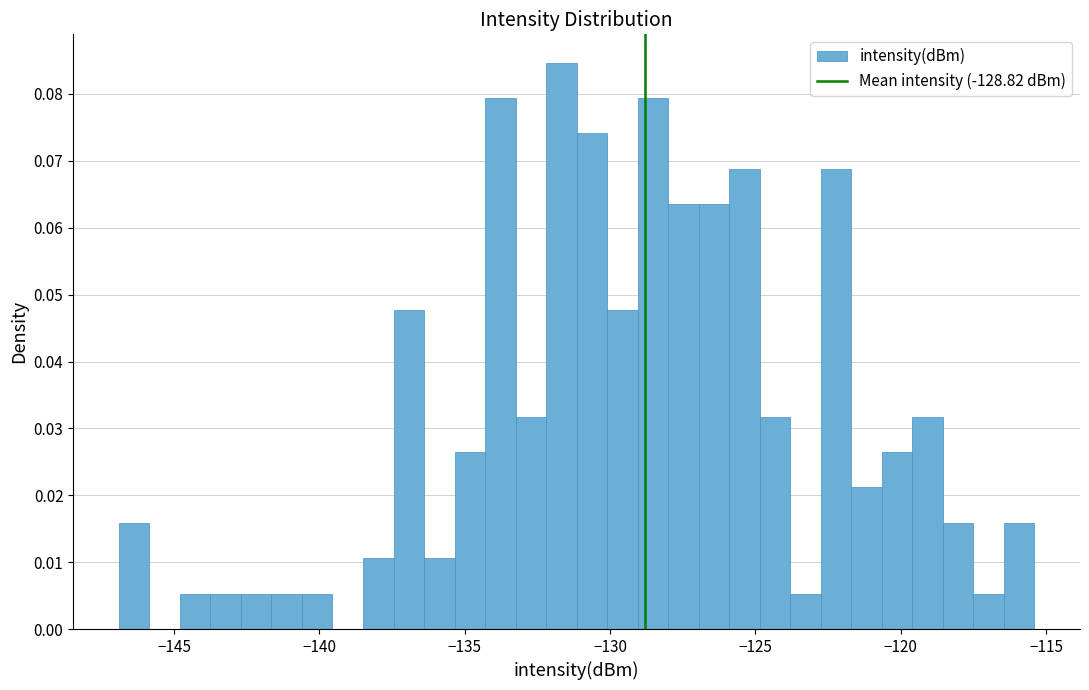

Read against the x-axis, roughly where is the centre of the tallest bar?

-131.5